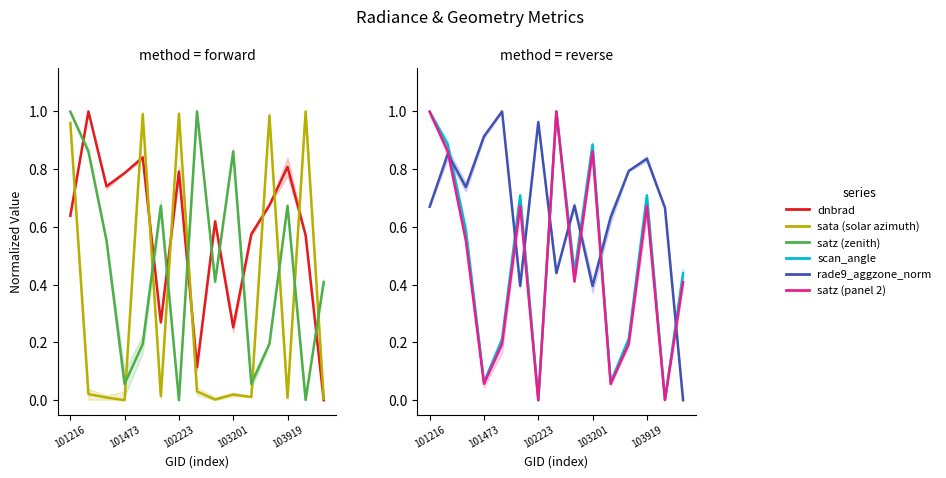

True or false: sata has more than 2 points higher than both neighbors.

True